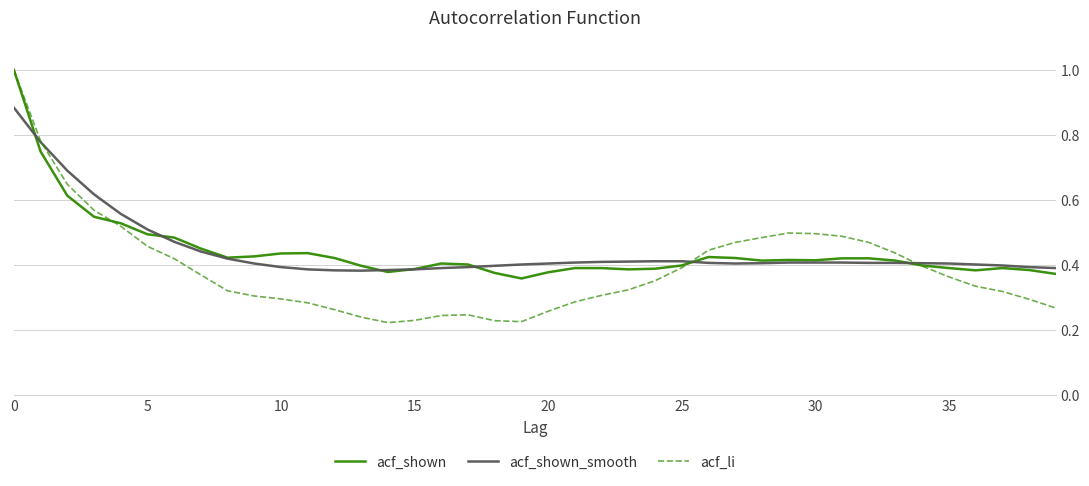

Which series has the largest range (max minus min)?

acf_li